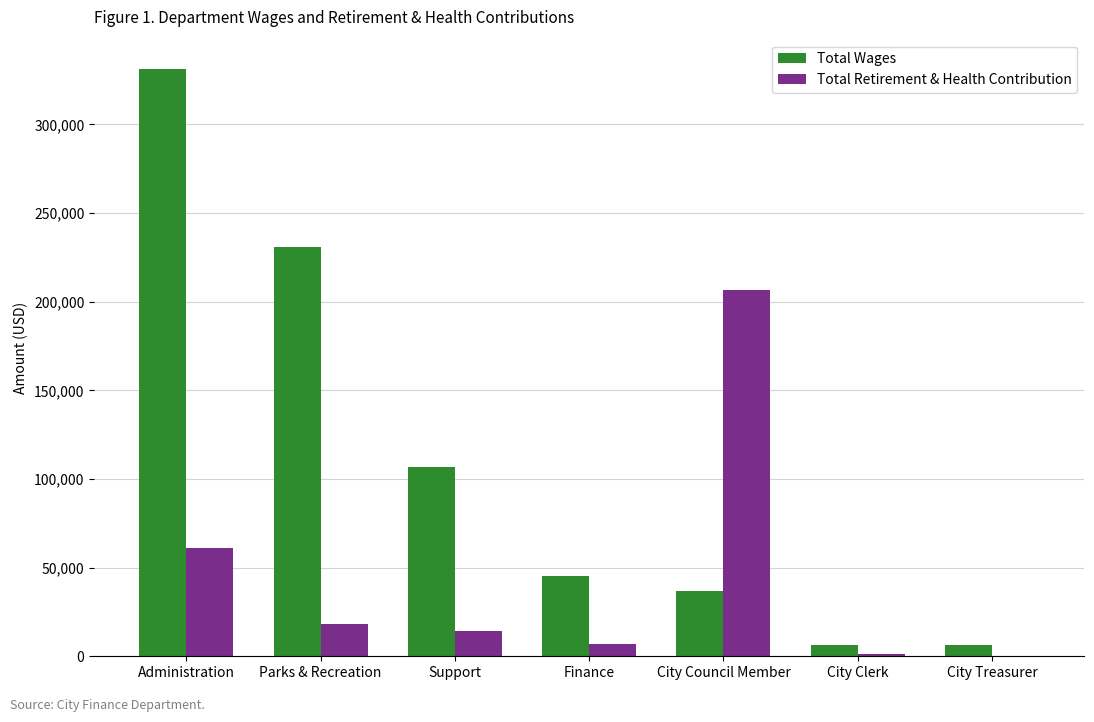

What is the sum of all Total Retirement & Health Contribution values?

308475